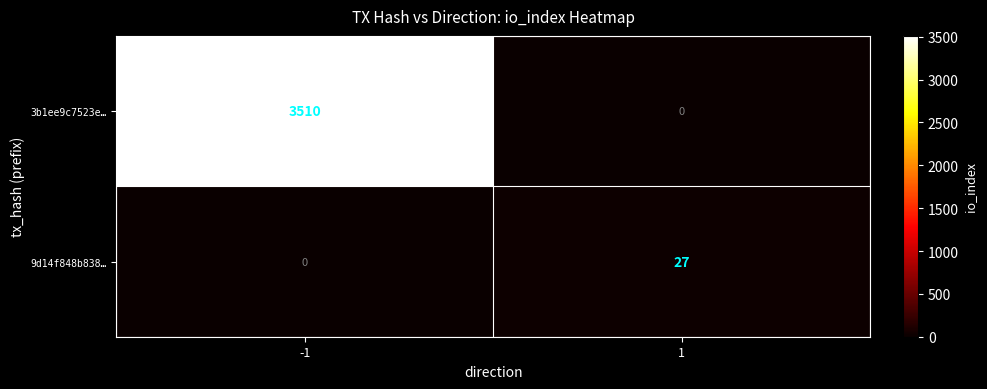

How many values in the 3b1ee9c7523e… series are below 3510?

1